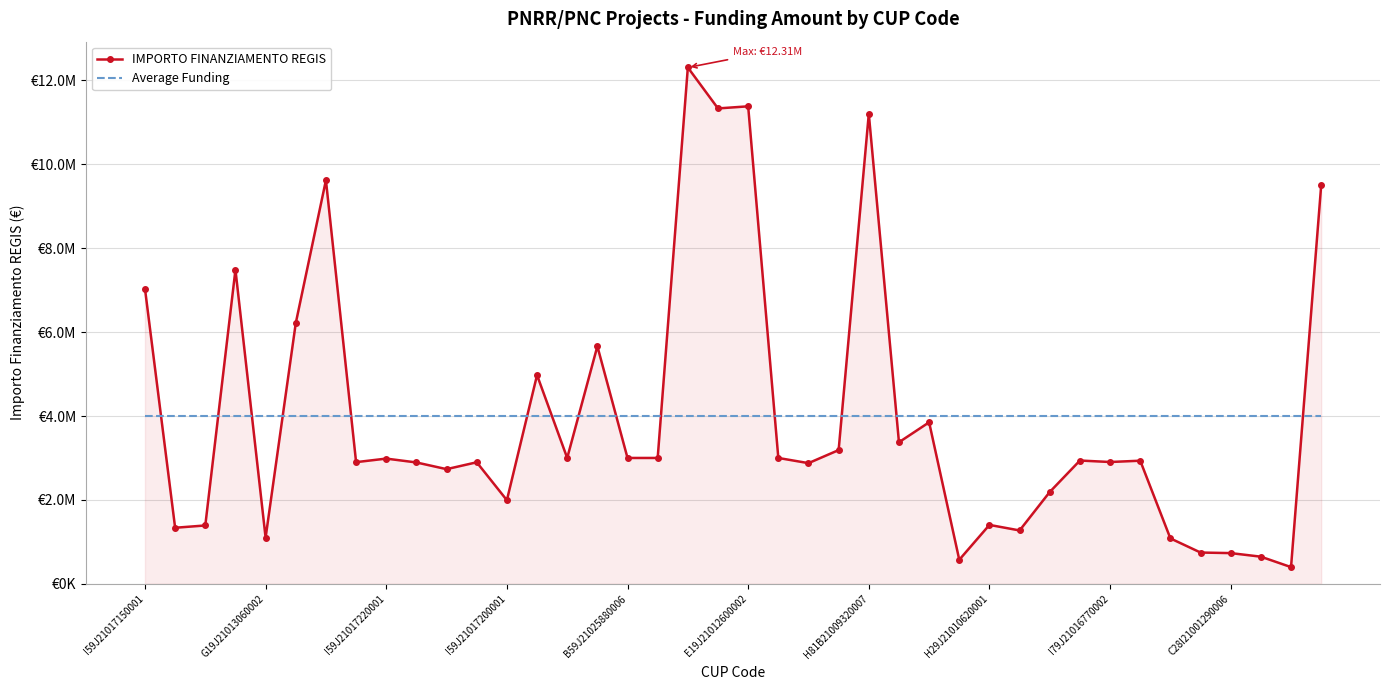

What are all the series names shown in the legend?

IMPORTO FINANZIAMENTO REGIS, Average Funding